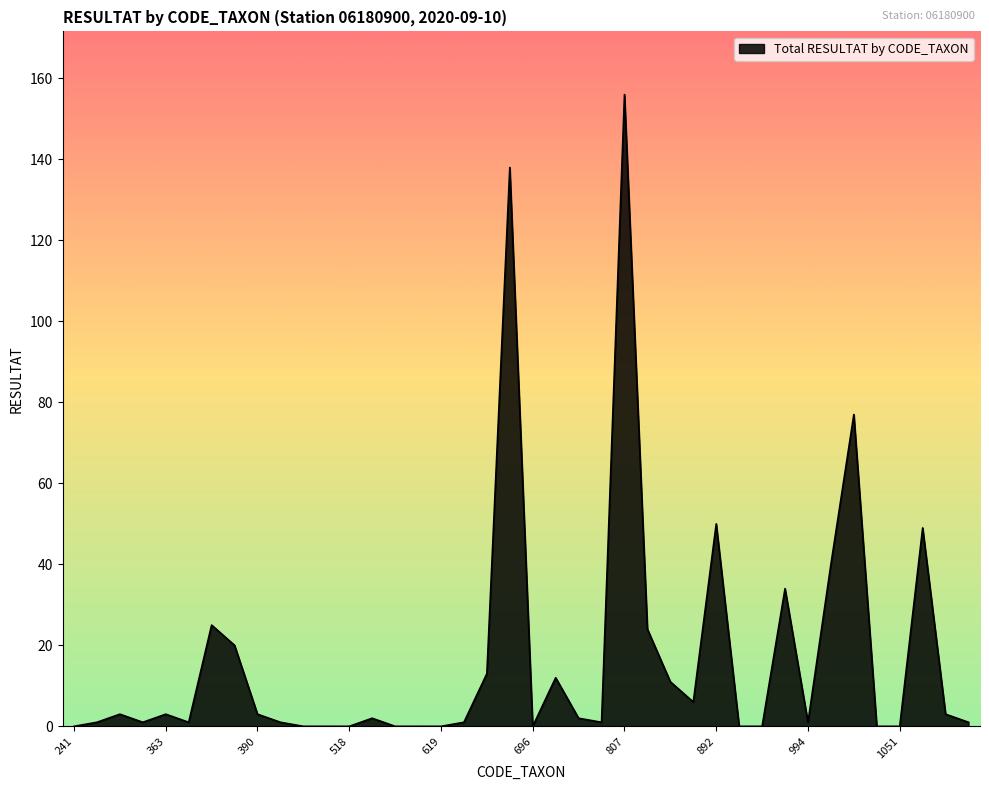

What is the sum of all values?

679